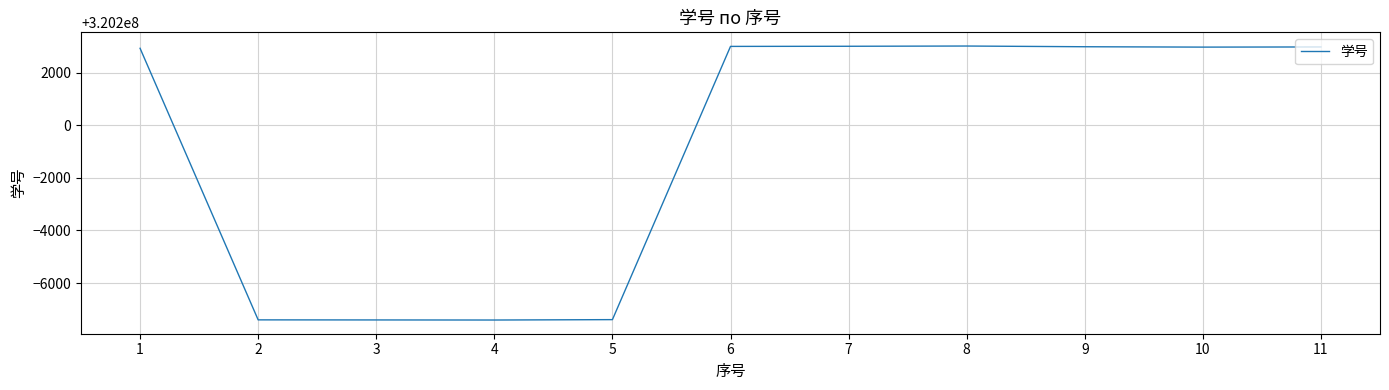

Is this an area chart (filled region under the line)?

No